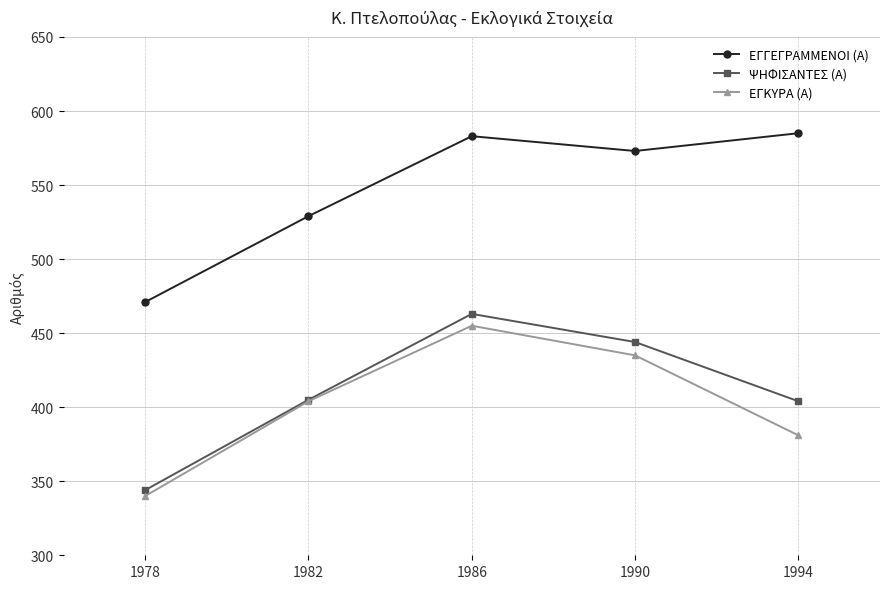

At which category is the sum across all series the highest?

1986